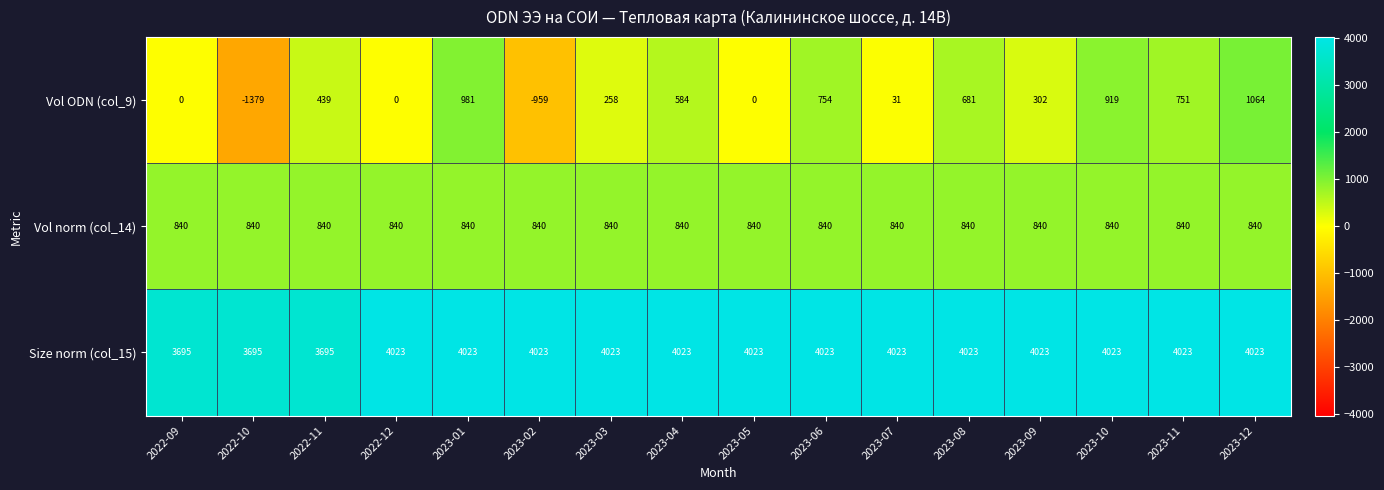

What is the sum of the Size norm (col_15) values at 2023-03 and 2023-07?

8046